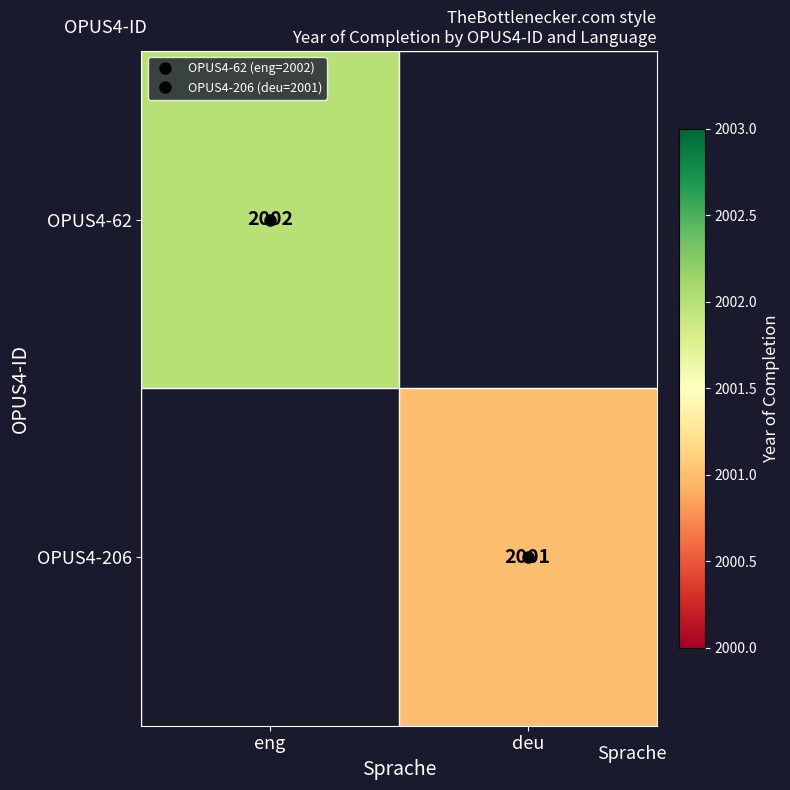

Read the OPUS4-206 value at deu.

2001.0